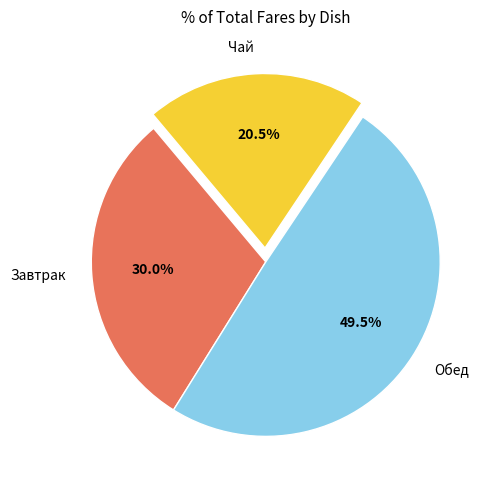

How many slices are in this pie chart?

3